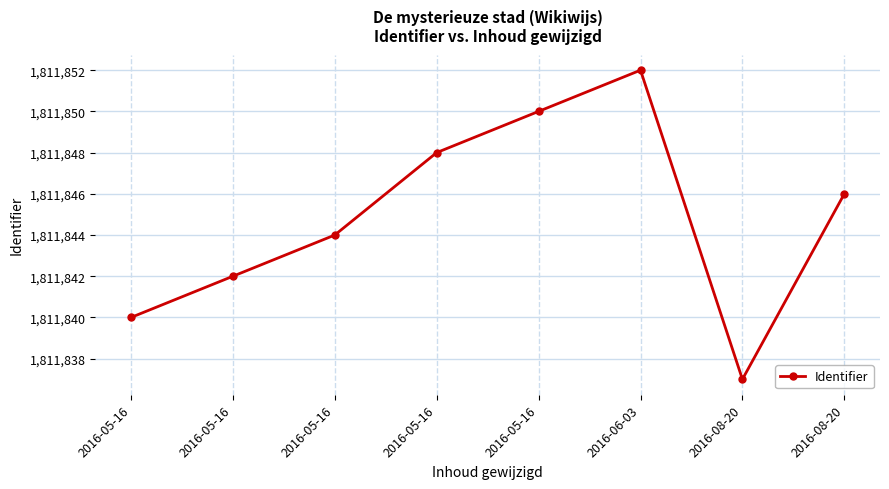

How many data points are less than 1811846?

4